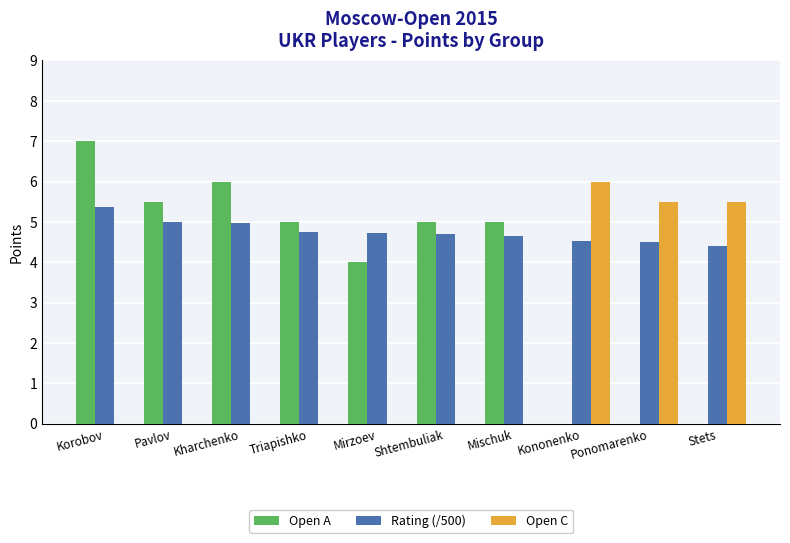

What is the total value across all series at Stets?

9.9